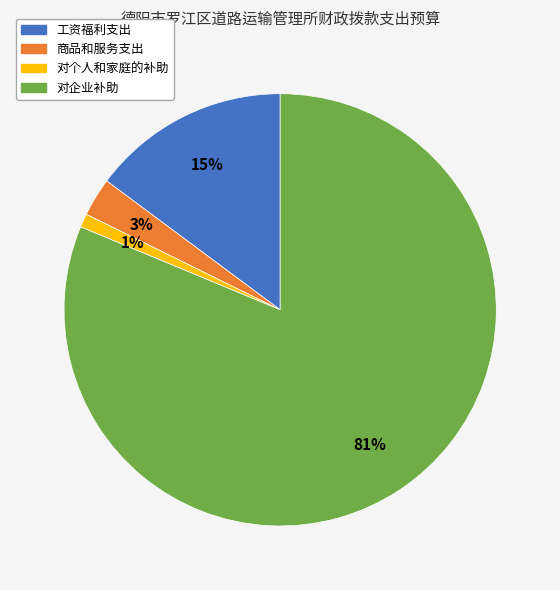

To the nearest percent, what is the difference between the largest and smallest slice percentages?

80%